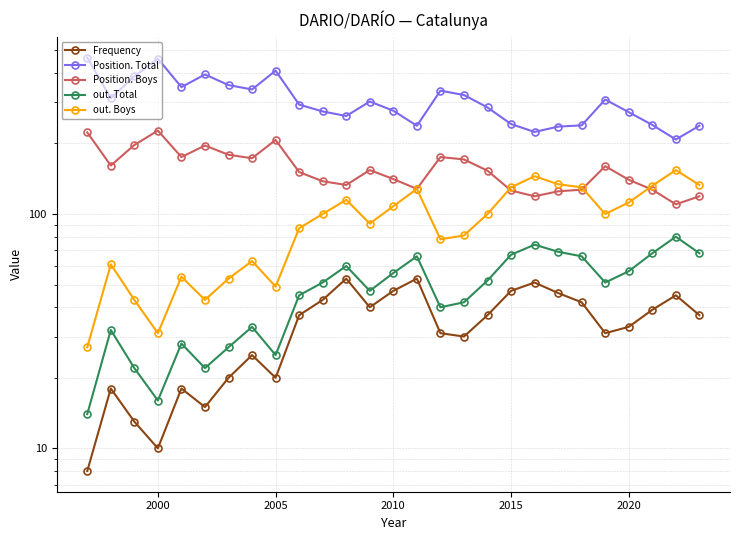

List the series in order of their peak value, highest first.

Position. Total, Position. Boys, out. Boys, out. Total, Frequency